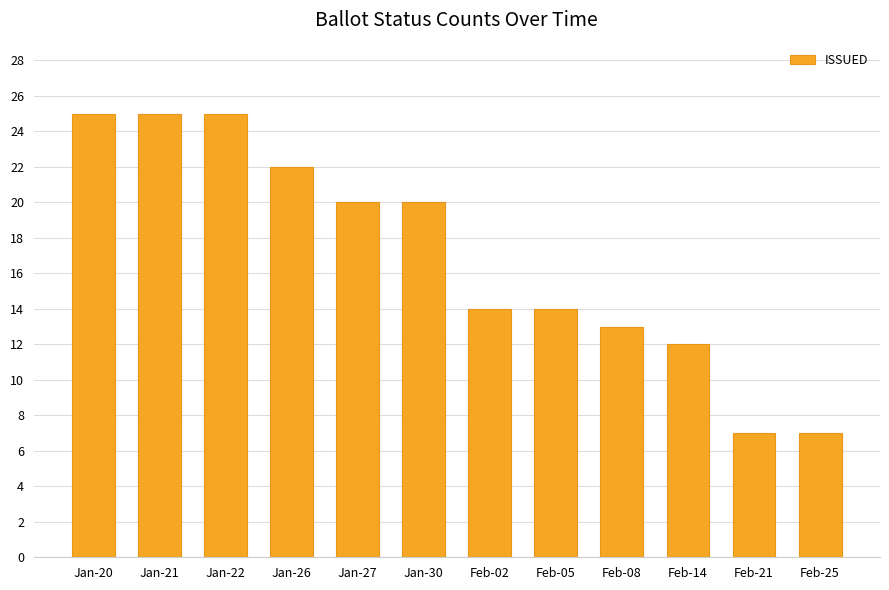

What is the label of the 7th bar from the left?

Feb-02